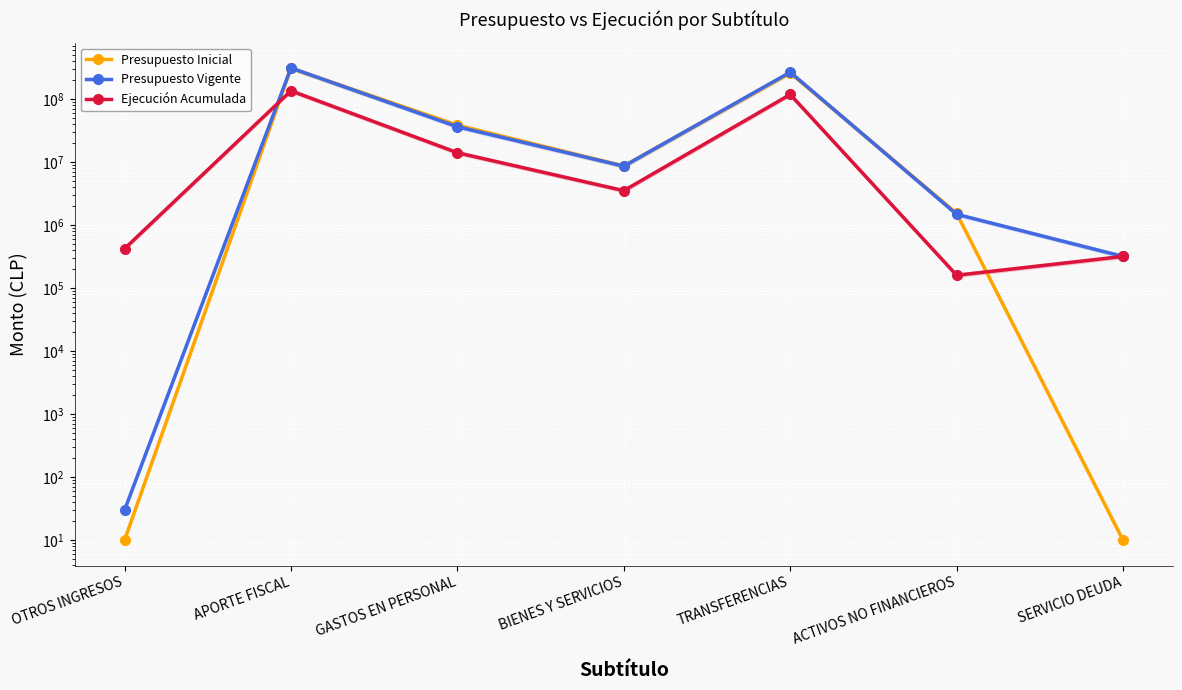

What are all the series names shown in the legend?

Presupuesto Inicial, Presupuesto Vigente, Ejecución Acumulada